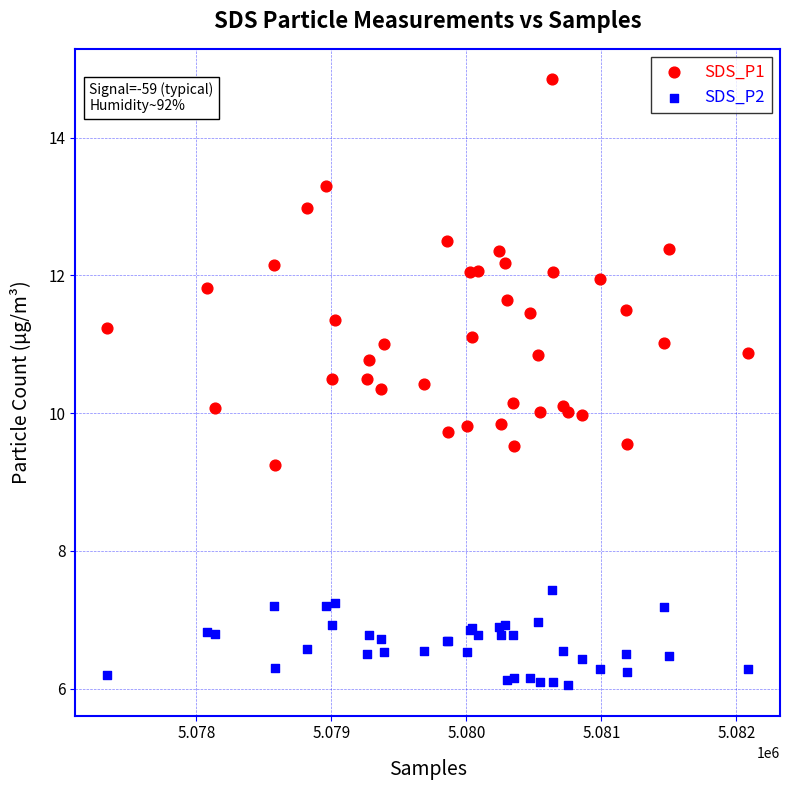

What are all the series names shown in the legend?

SDS_P1, SDS_P2